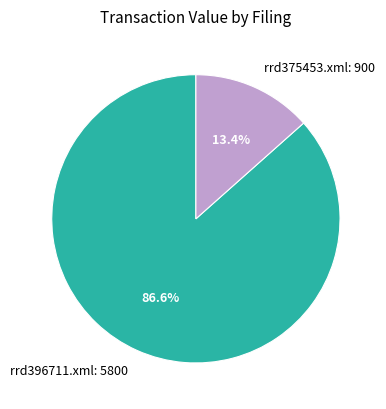

To the nearest percent, what is the difference between the rrd375453.xml and rrd396711.xml slice percentages?

73%